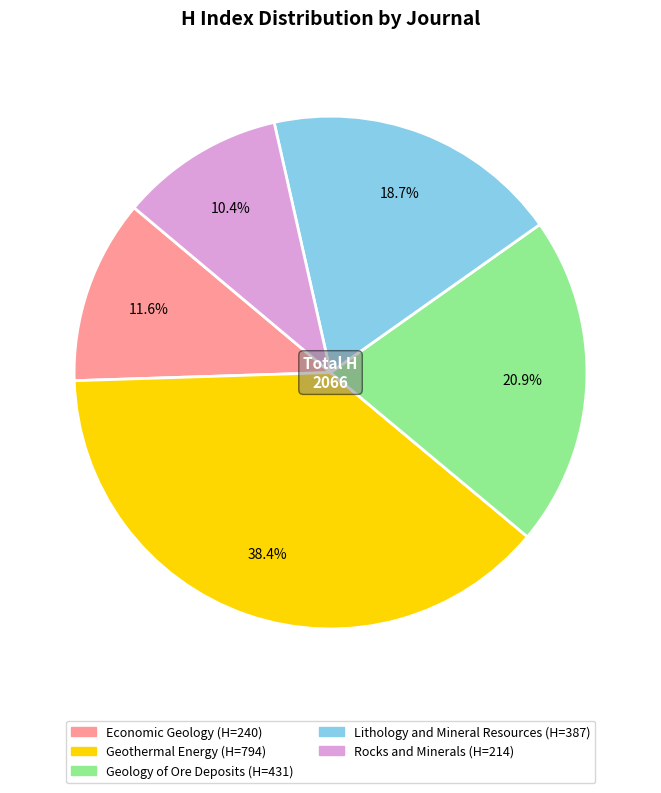

What is the ratio of the value at Lithology and Mineral Resources to the value at Rocks and Minerals?

1.8